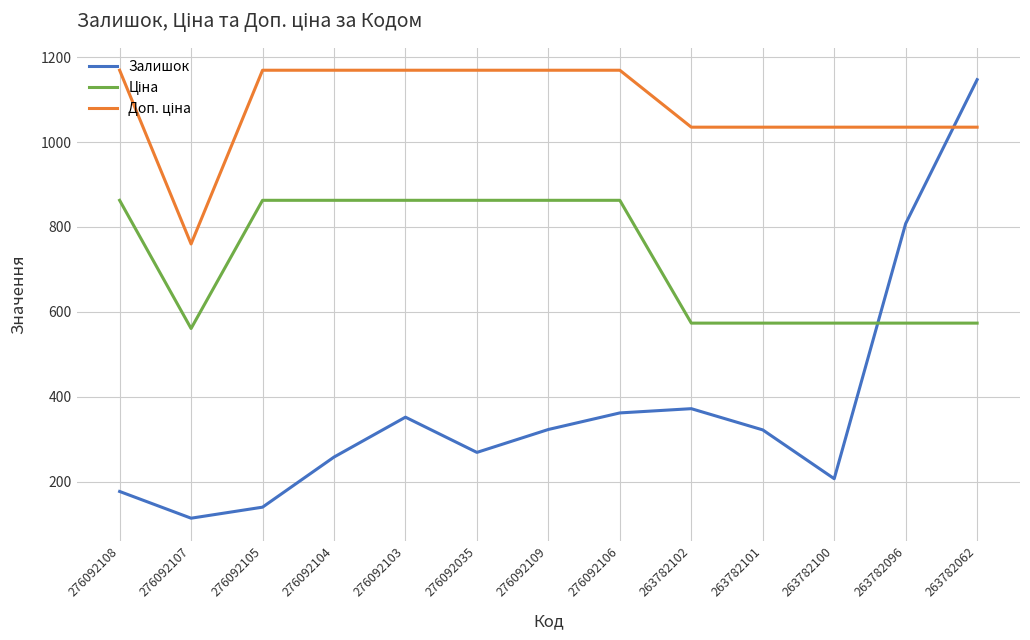

What is the total value across all series at 263782102?

1980.6